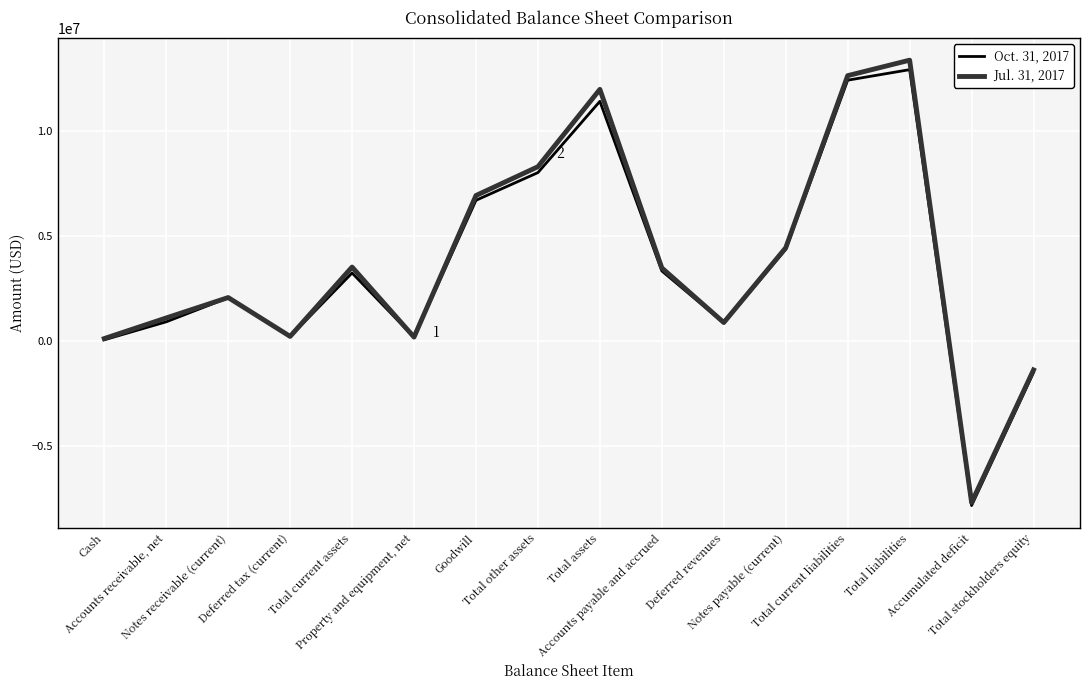

True or false: Oct. 31, 2017 has more than 1 interior local peaks.

True